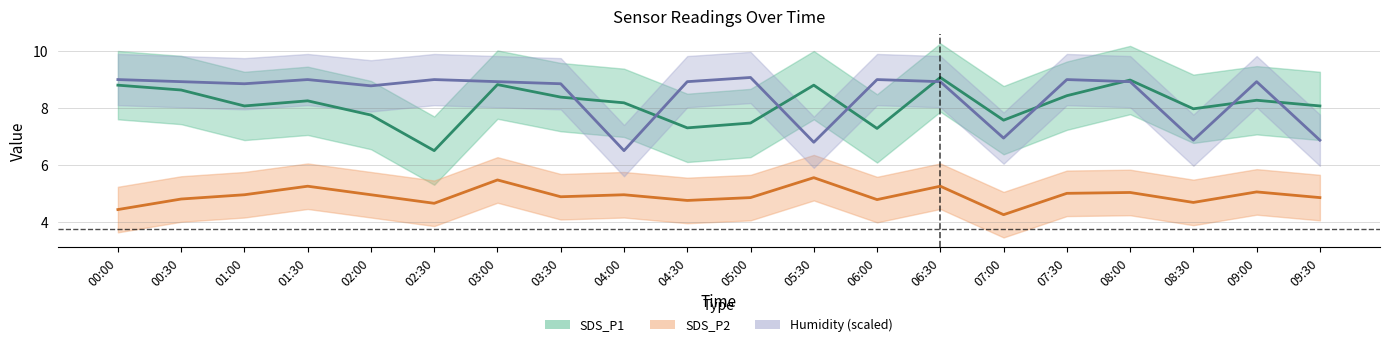

In SDS_P2, how many points are higher than both neighbors (excluding endpoints)?

7